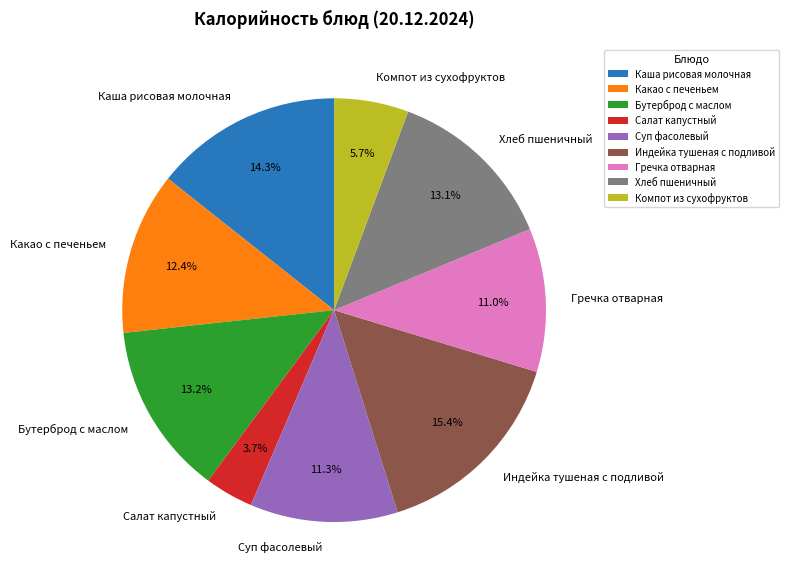

To the nearest percent, what portion does Компот из сухофруктов represent?

6%